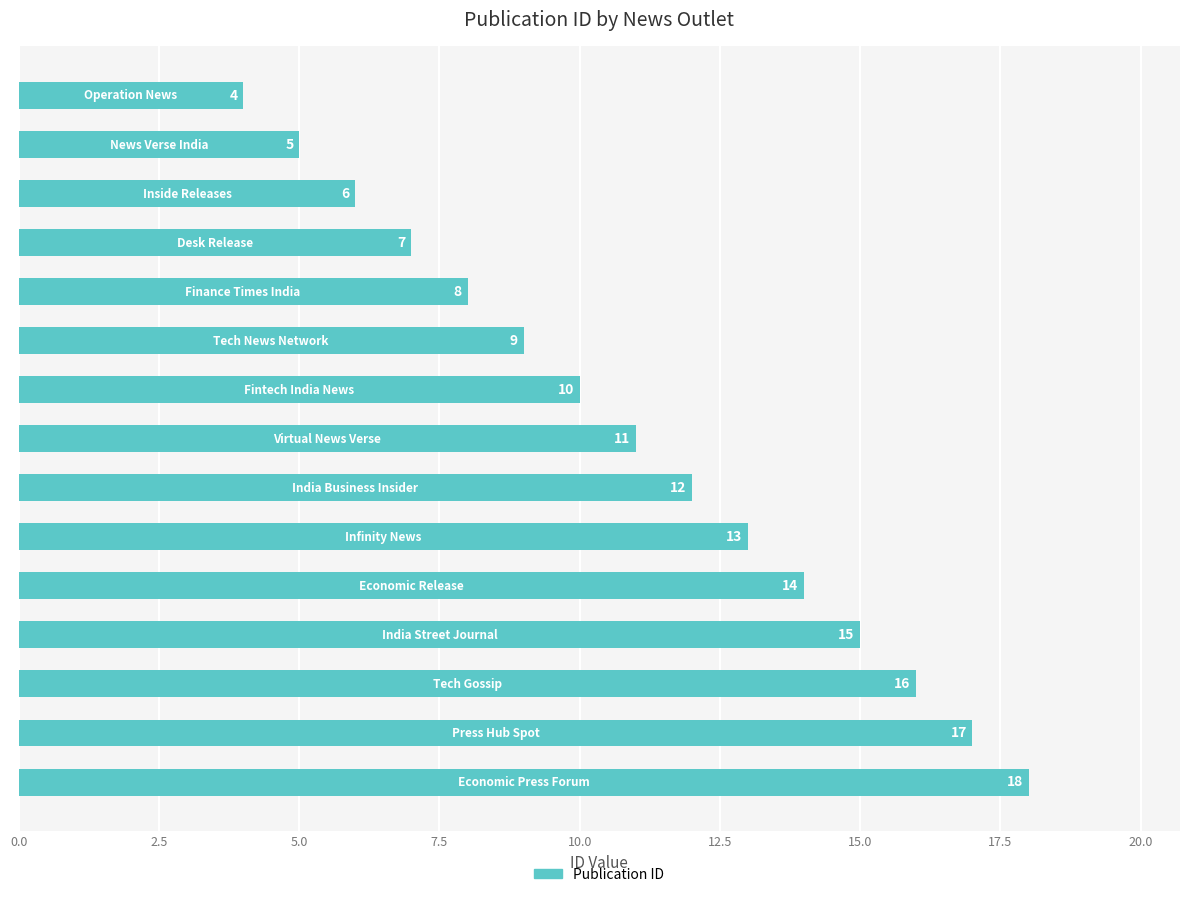

Are the bars horizontal?

Yes